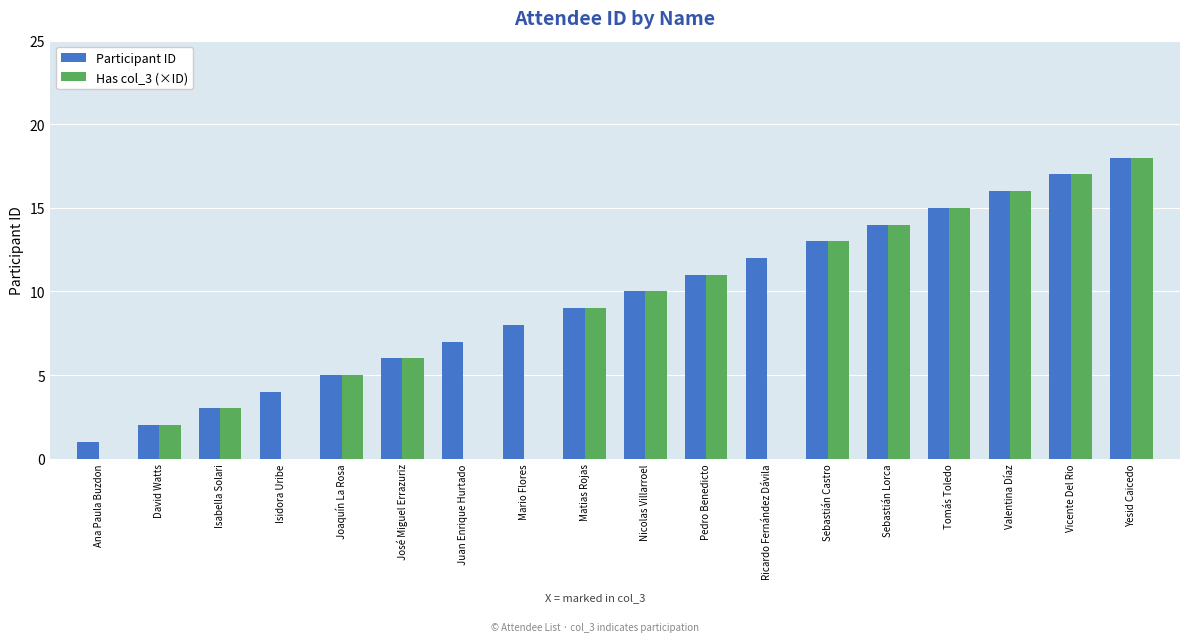

Reading left to right, extract all data points from this chart.

Participant ID: Ana Paula Buzdon=1	David Watts=2	Isabella Solari=3	Isidora Uribe=4	Joaquín La Rosa=5	José Miguel Errazuriz=6	Juan Enrique Hurtado=7	Mario Flores=8	Matias Rojas=9	Nicolas Villarroel=10	Pedro Benedicto=11	Ricardo Fernández Dávila=12	Sebastián Castro=13	Sebastián Lorca=14	Tomás Toledo=15	Valentina Díaz=16	Vicente Del Rio=17	Yesid Caicedo=18
Has col_3 (×ID): Ana Paula Buzdon=0	David Watts=2	Isabella Solari=3	Isidora Uribe=0	Joaquín La Rosa=5	José Miguel Errazuriz=6	Juan Enrique Hurtado=0	Mario Flores=0	Matias Rojas=9	Nicolas Villarroel=10	Pedro Benedicto=11	Ricardo Fernández Dávila=0	Sebastián Castro=13	Sebastián Lorca=14	Tomás Toledo=15	Valentina Díaz=16	Vicente Del Rio=17	Yesid Caicedo=18